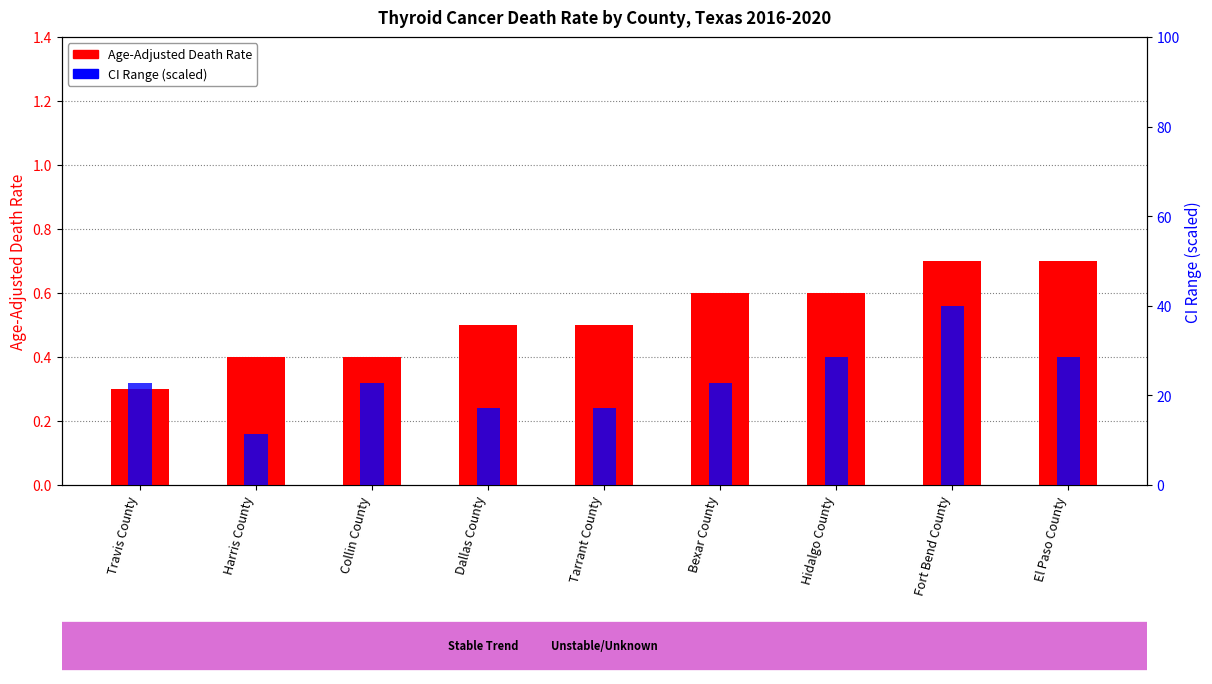

Does the chart contain stacked bars?

No